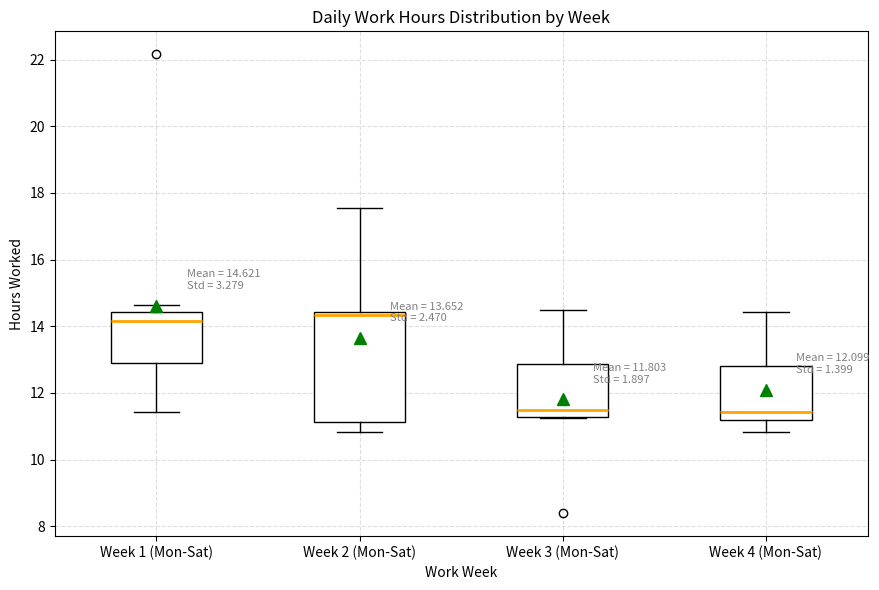

Comparing the boxes themselves (not the whiskers), which one is the tallest?

Week 2 (Mon-Sat)